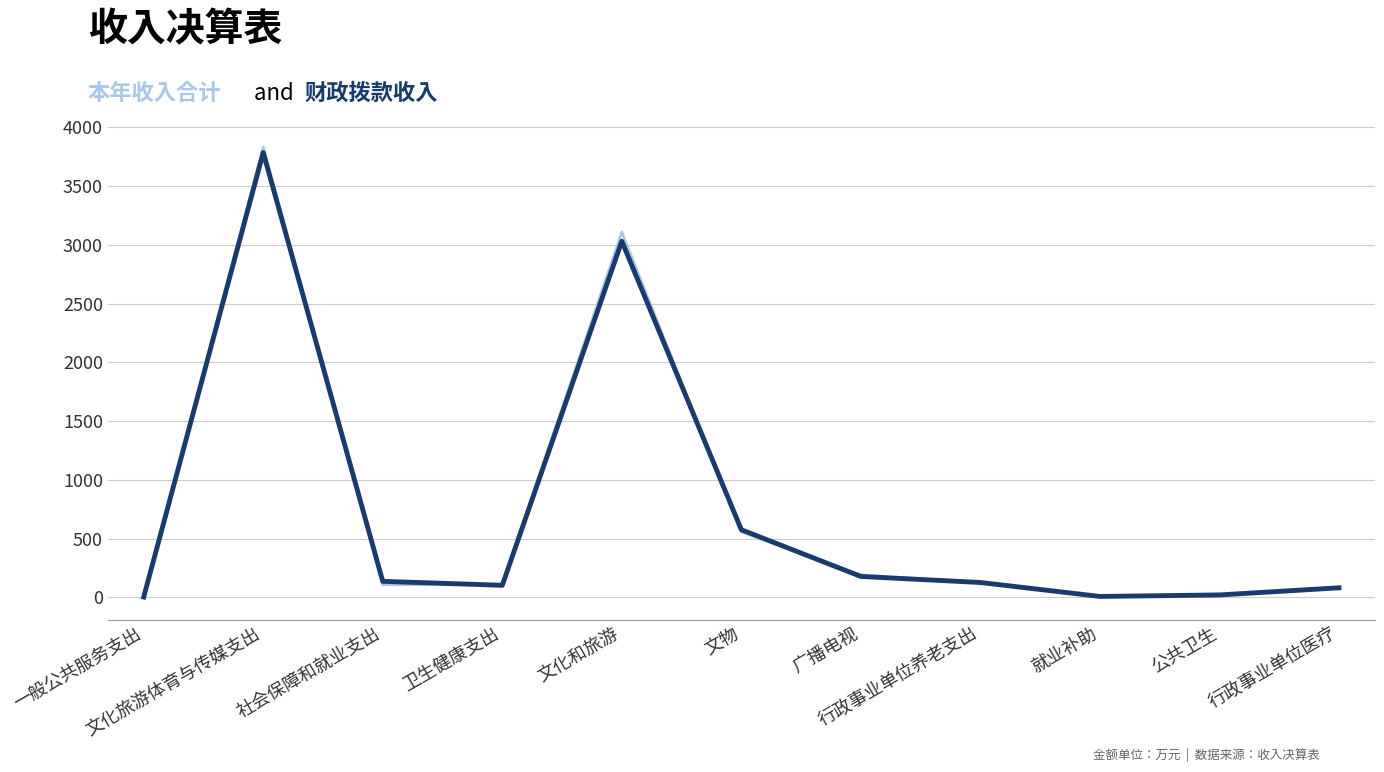

What position from the left is 行政事业单位养老支出?

8